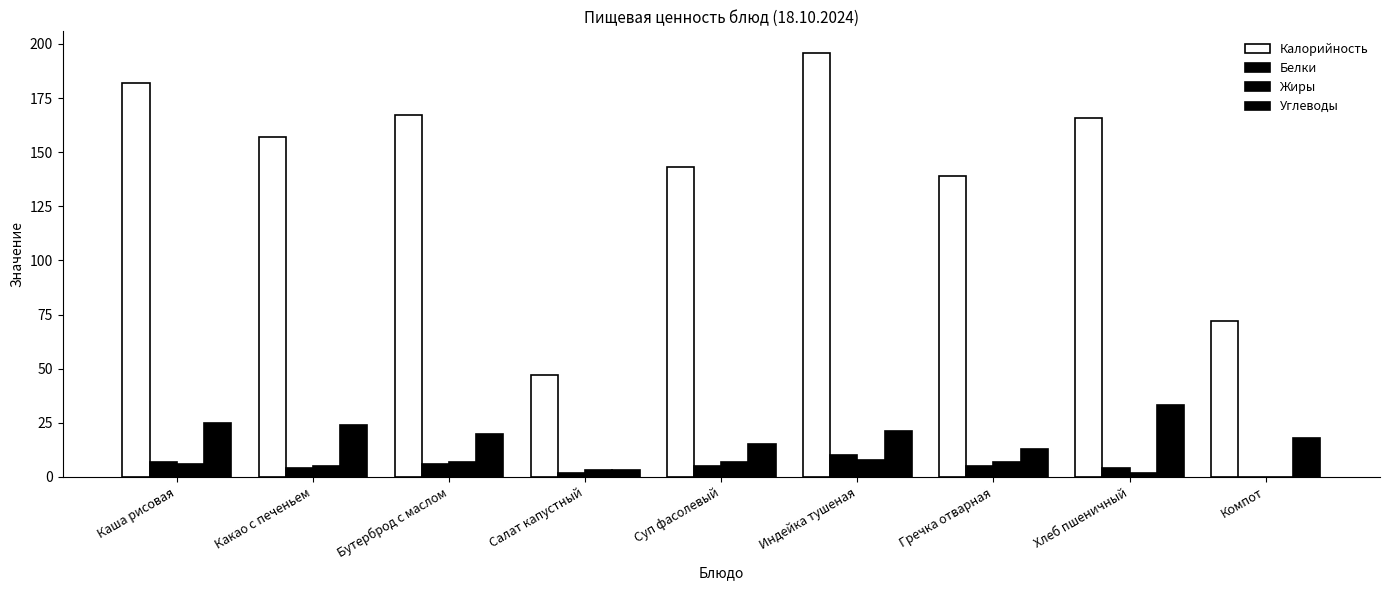

What is the difference between the maximum and minimum values in the Углеводы series?

30